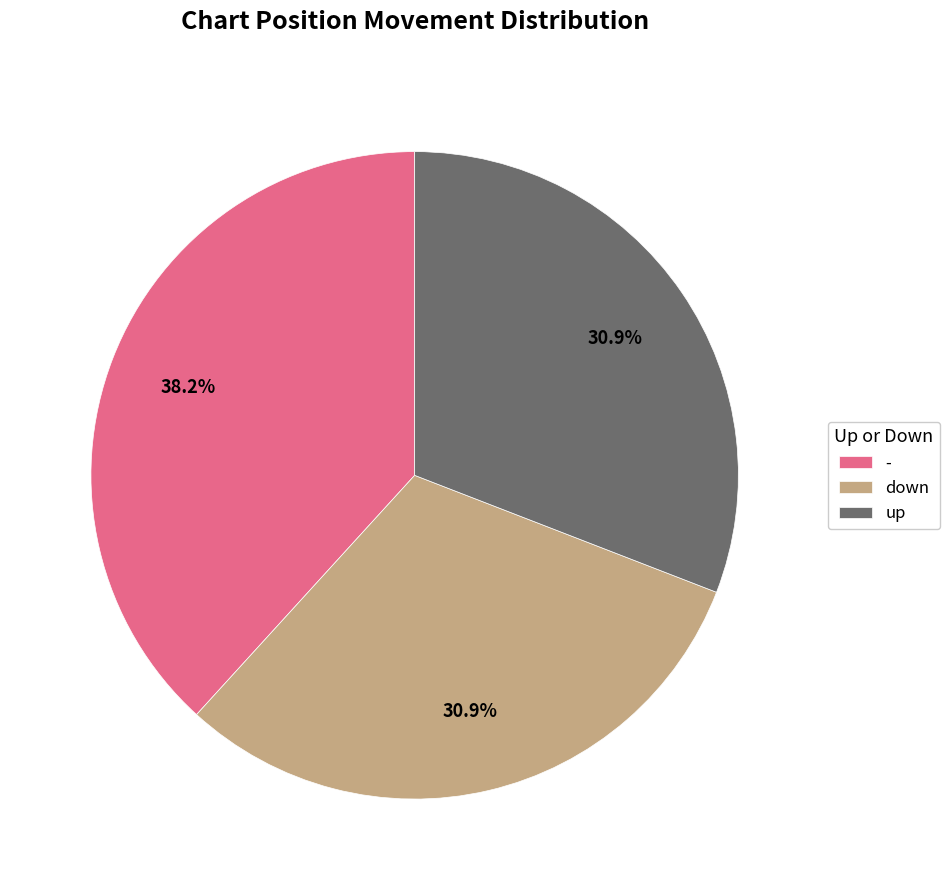

To the nearest percent, what is the combined percentage of up and -?

69%